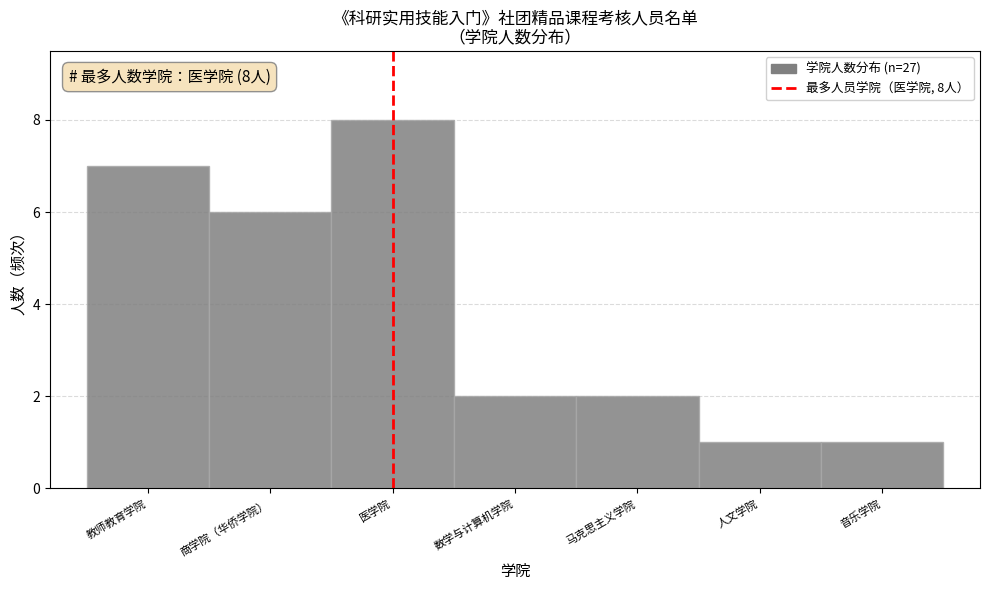

Reading right to left, list all the values displayed in this chart.

1	1	2	2	8	6	7